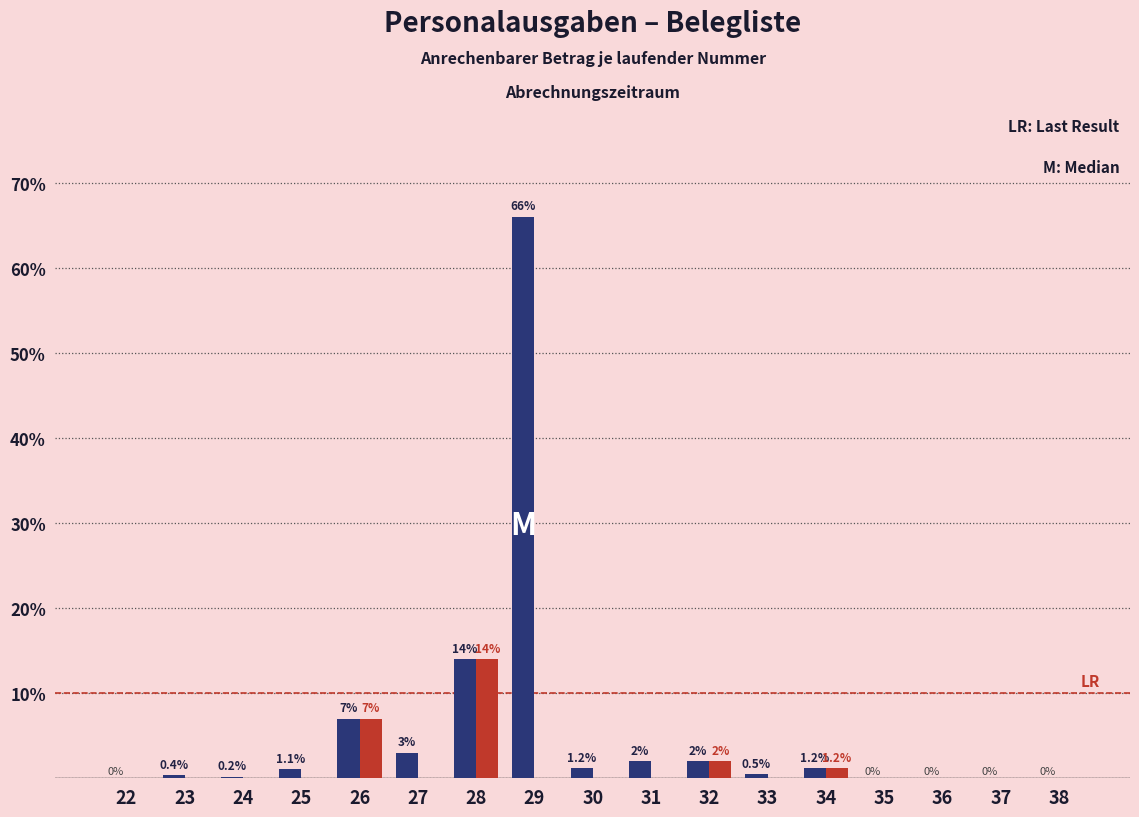

What is the total value across all series at 32?

4.0